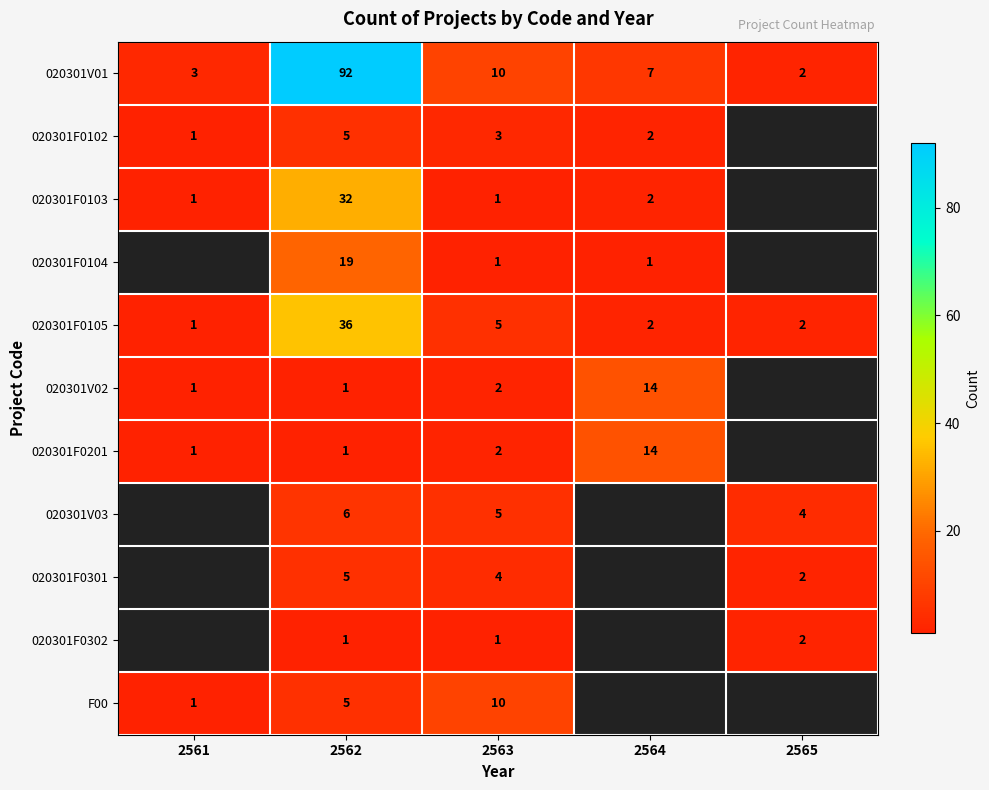

Which has a higher value, 2564 or 2565?

2564